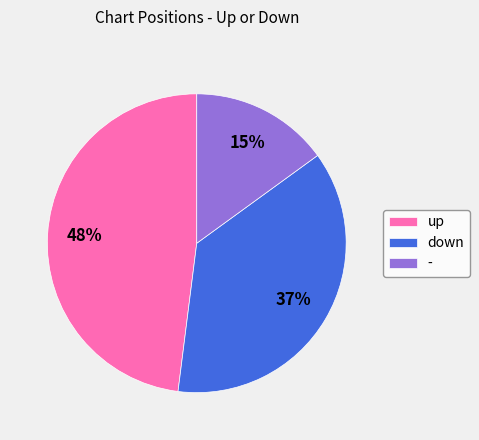

Do down and up together represent more than half of the pie?

Yes